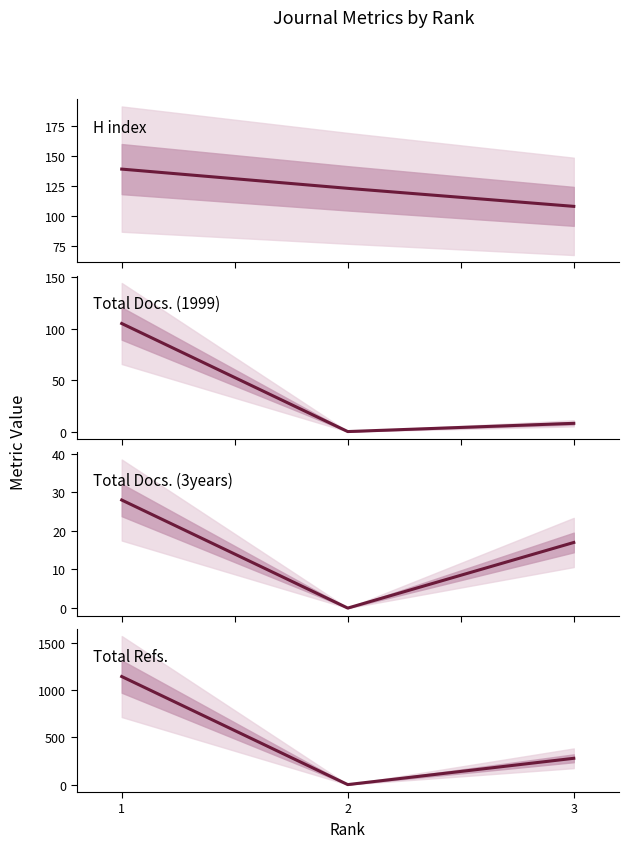

At 3, list the series in order from smallest to largest.

Total Docs. (1999), Total Docs. (3years), H index, Total Refs.